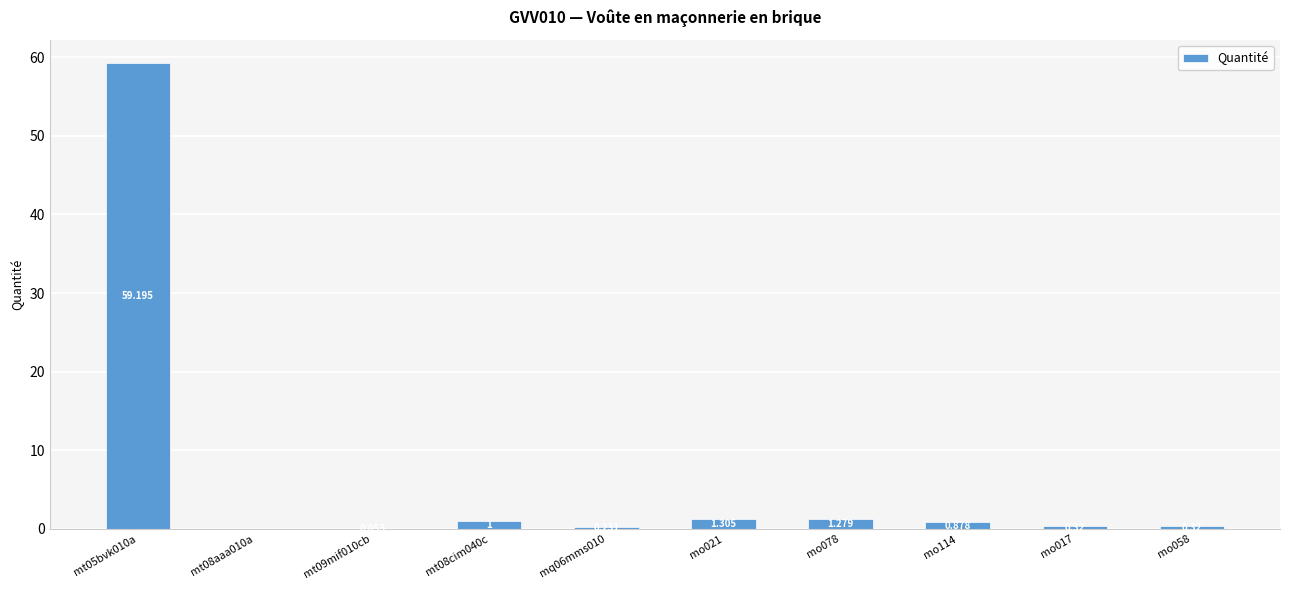

What is the change in value from mq06mms010 to mo017?

+0.1